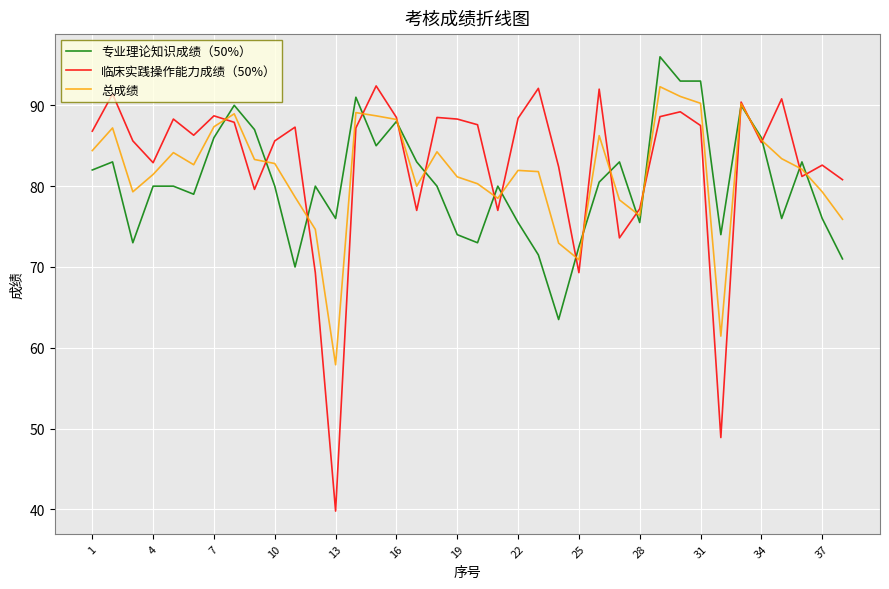

Does the chart display data point markers on the line(s)?

No